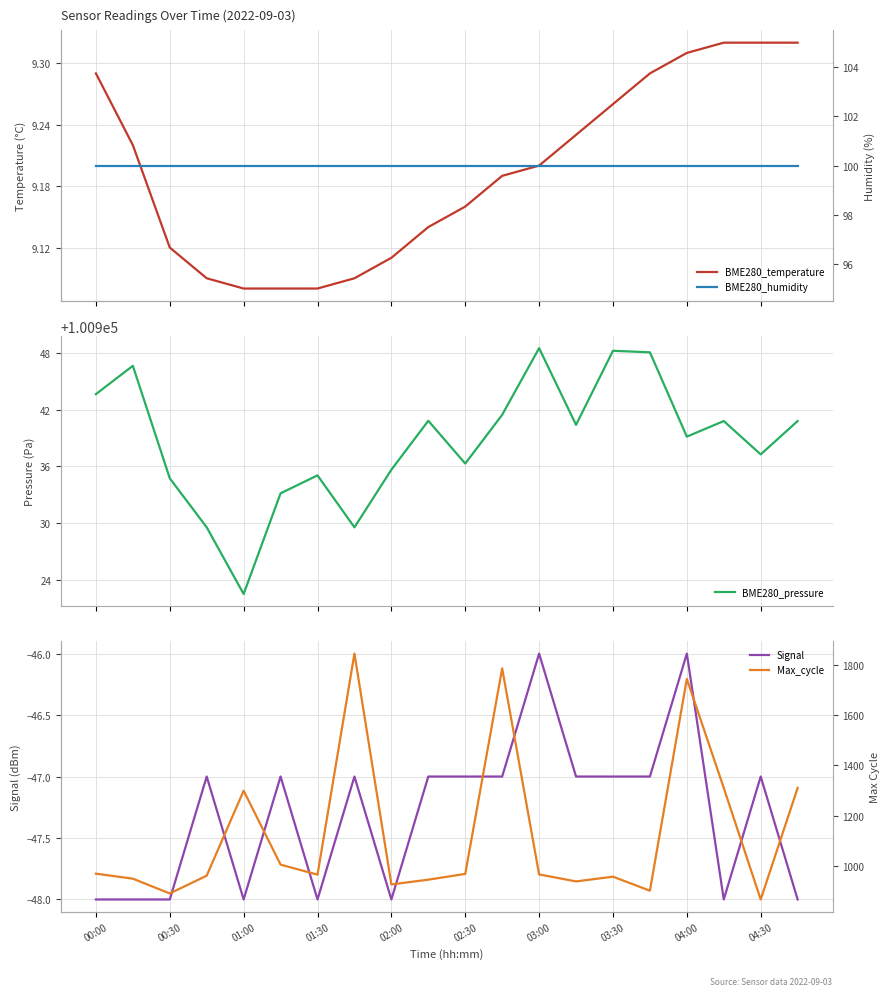

What is the average value of the Signal series?

-47.3